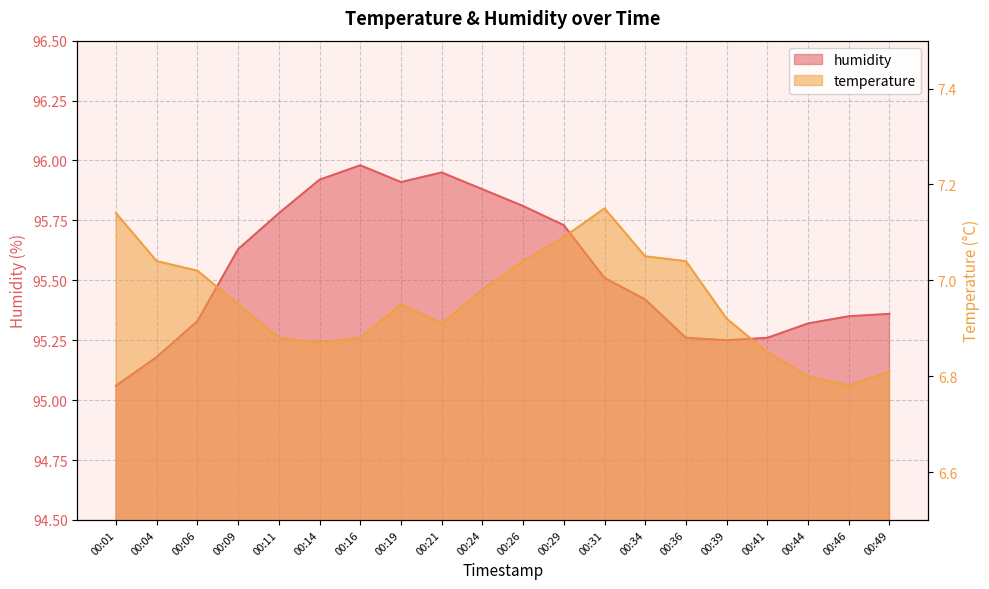

Where is temperature nearest to the value 6?

00:46